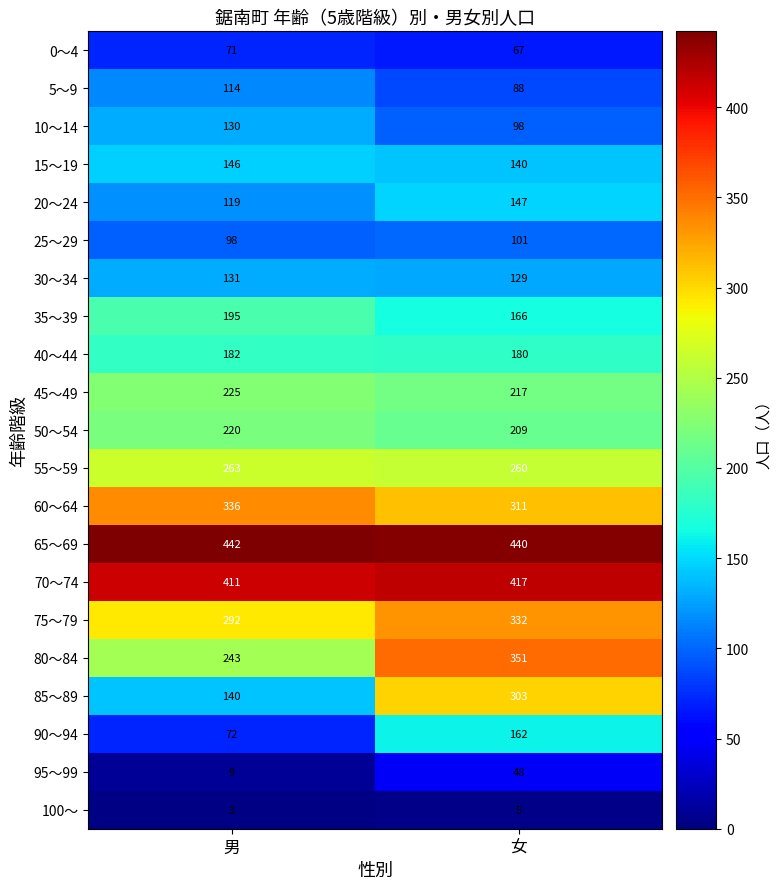

At which label is 95～99 closest to 28?

男